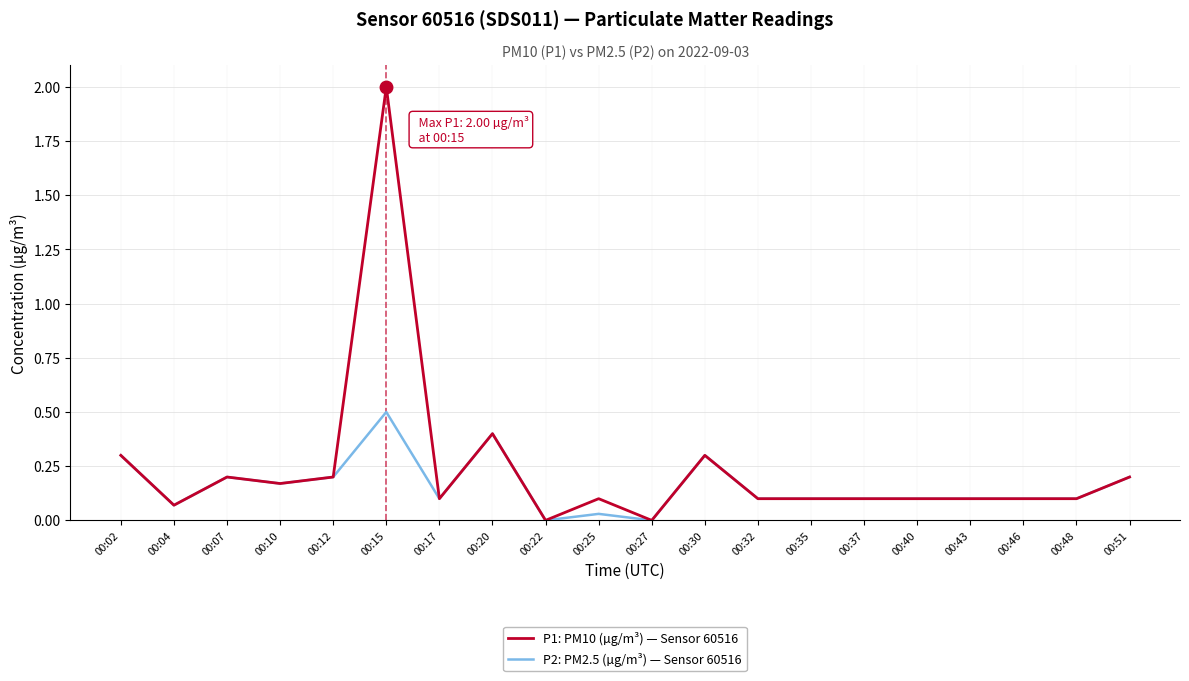

Is it true that P1: PM10 (µg/m³) — Sensor 60516 equals 0.3 at 00:02?

True